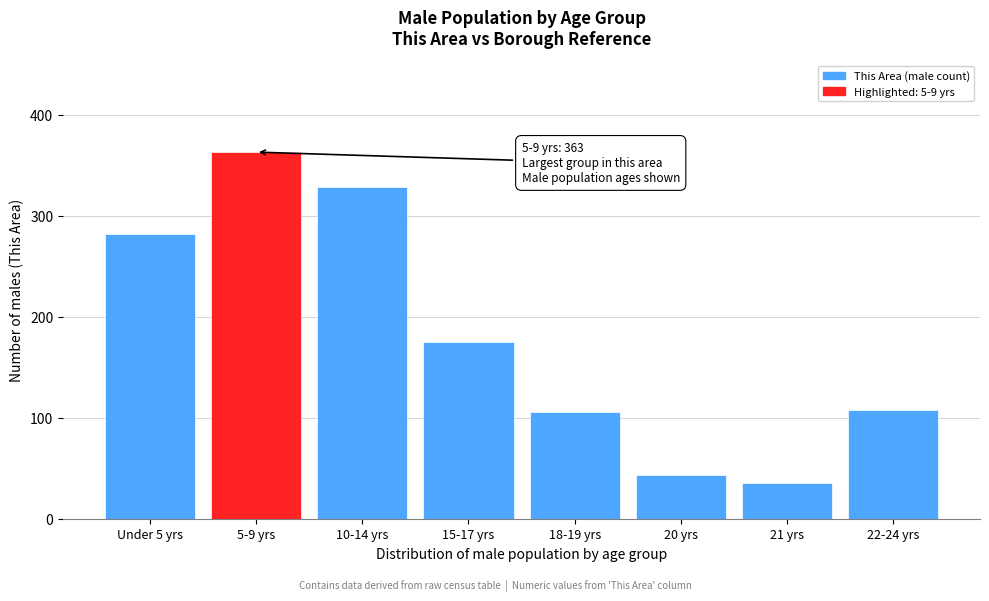

Reading left to right, what are all the values shown in this chart?

282	363	328	175	106	43	35	108